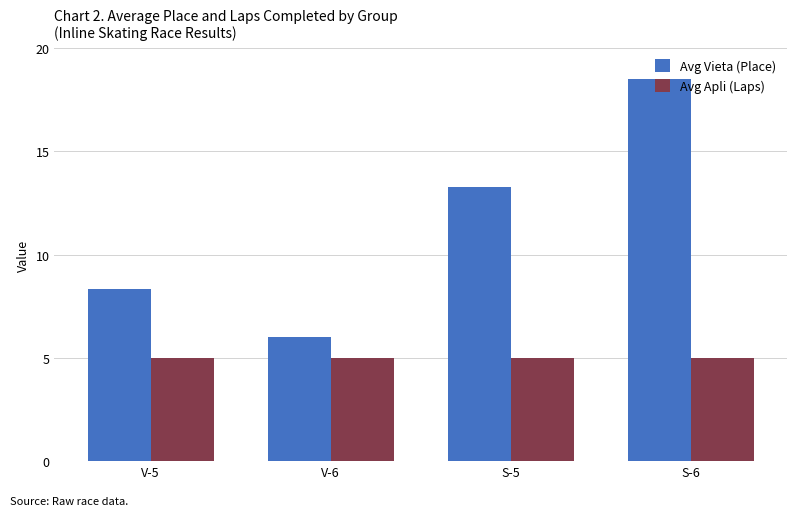

The Avg Apli (Laps) series shows 5.0 at V-5. True or false?

True